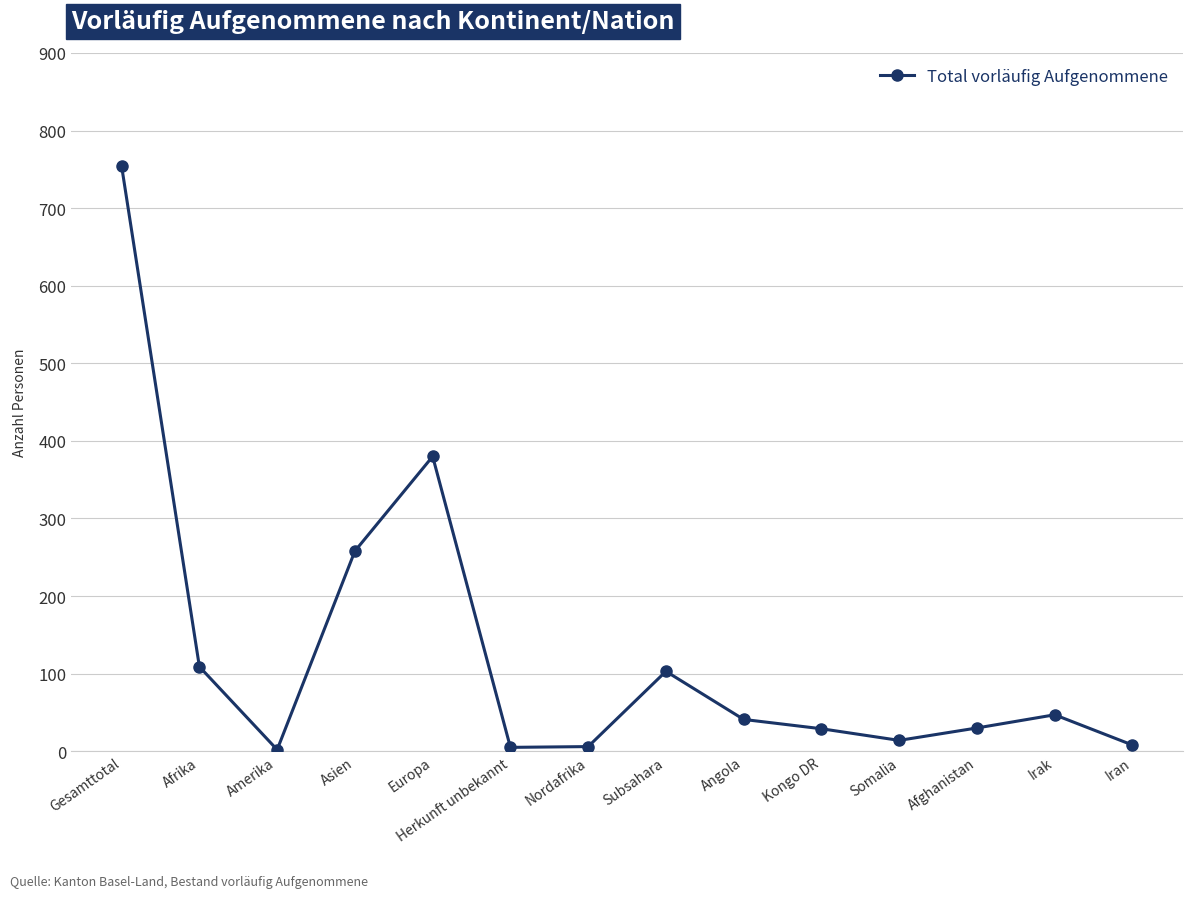

Which category has the highest value across all series?

Gesamttotal